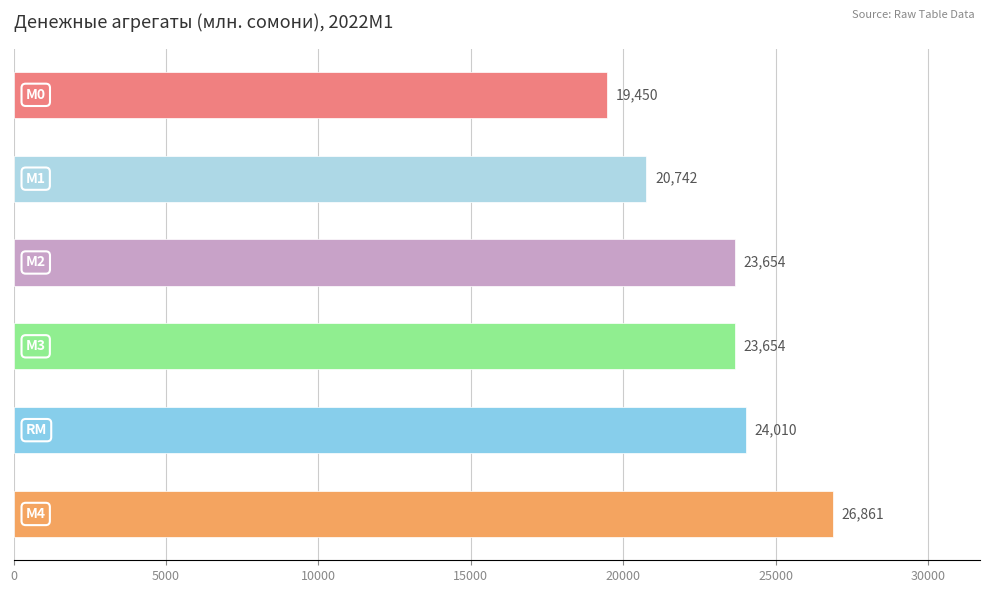

What is the minimum value shown in the chart?

19450.4